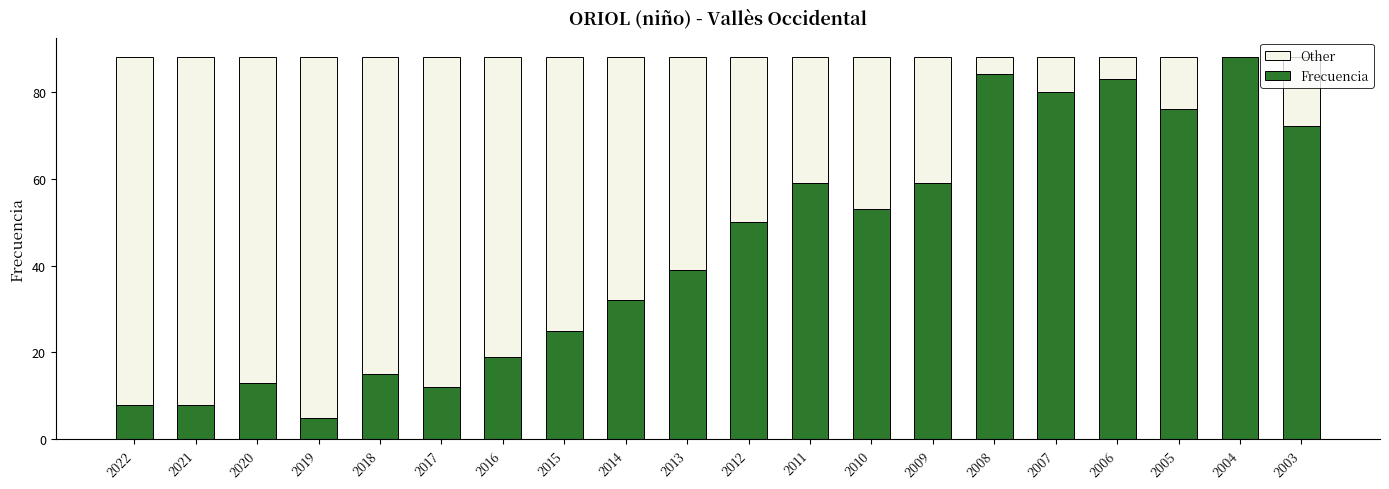

What are all the series names shown in the legend?

Other, Frecuencia